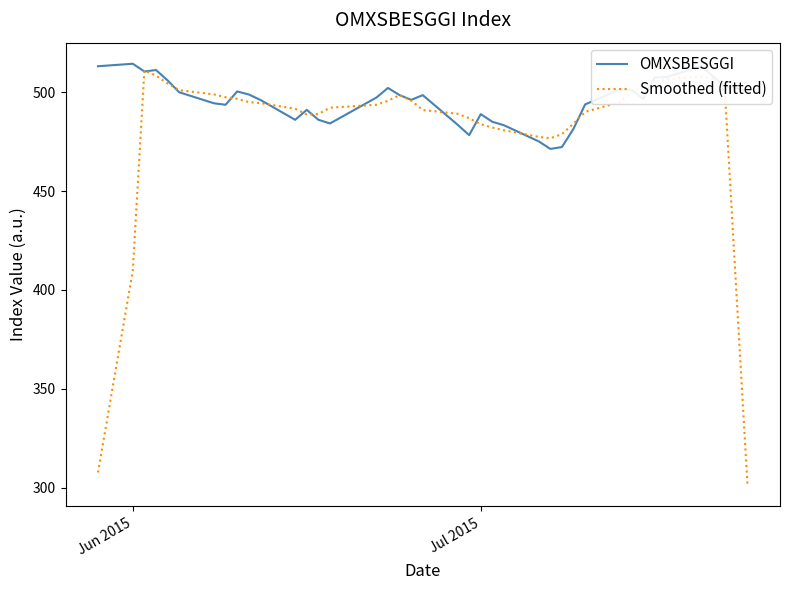

Is this an area chart (filled region under the line)?

No